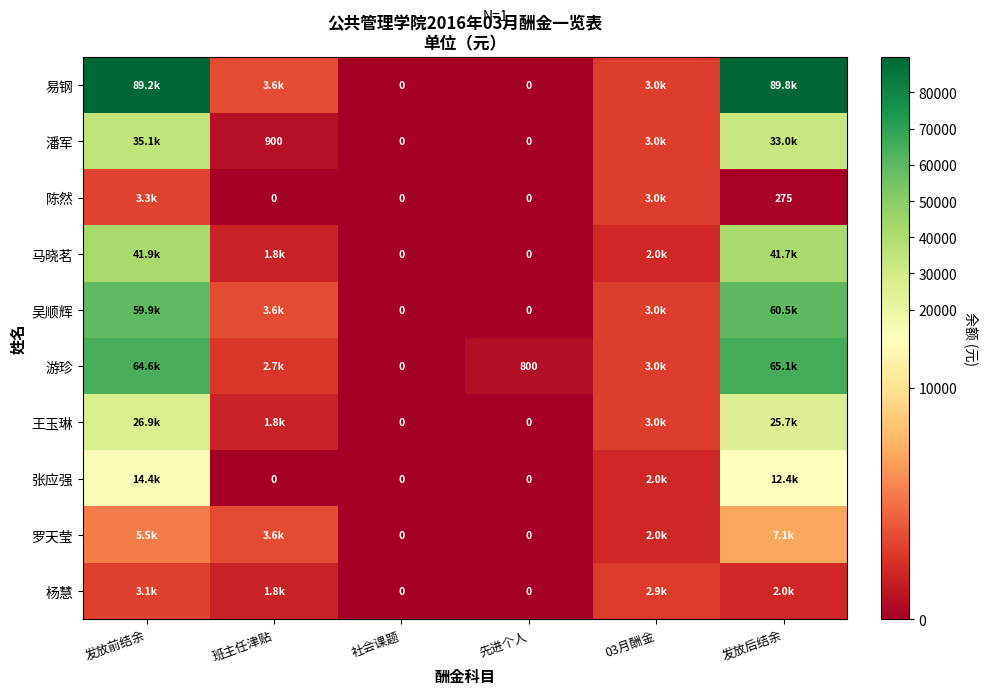

Between 社会课题 and 先进个人, which series saw the biggest shift?

游珍